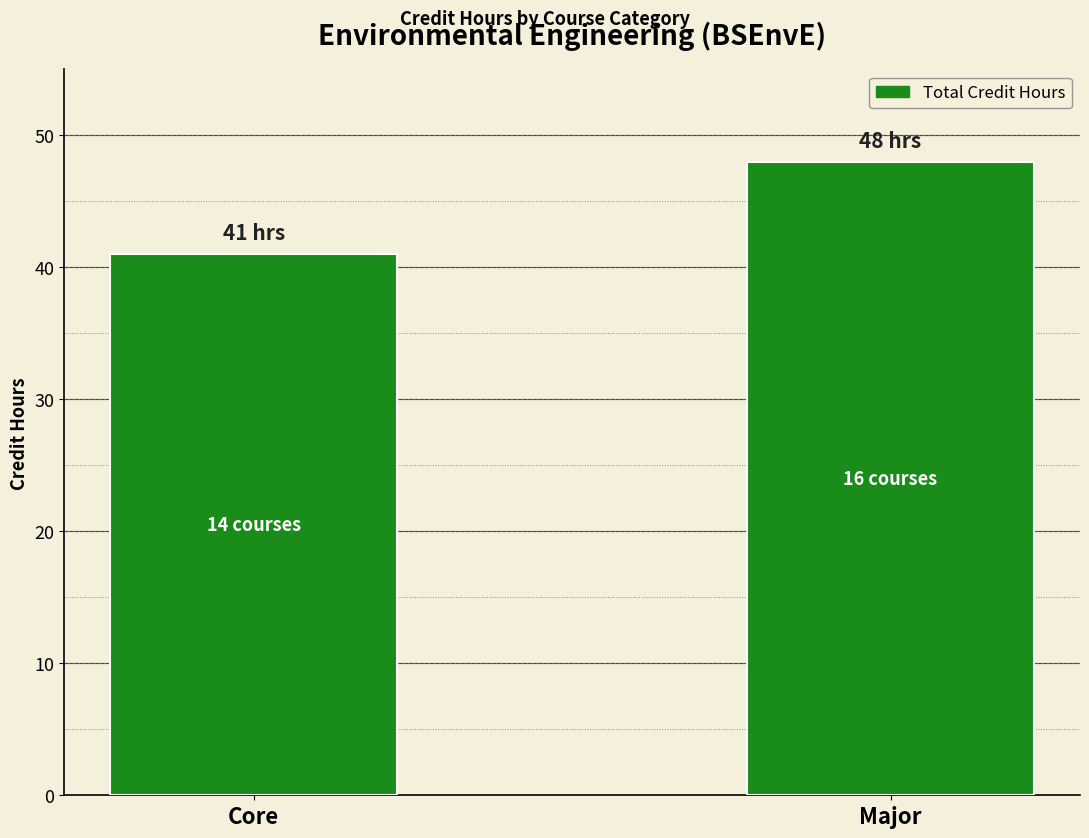

What is the approximate value at Core?

41